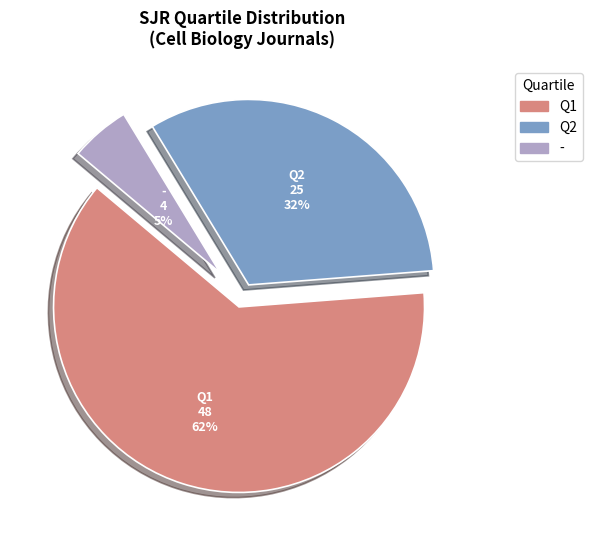

Count the number of slices in the pie.

3